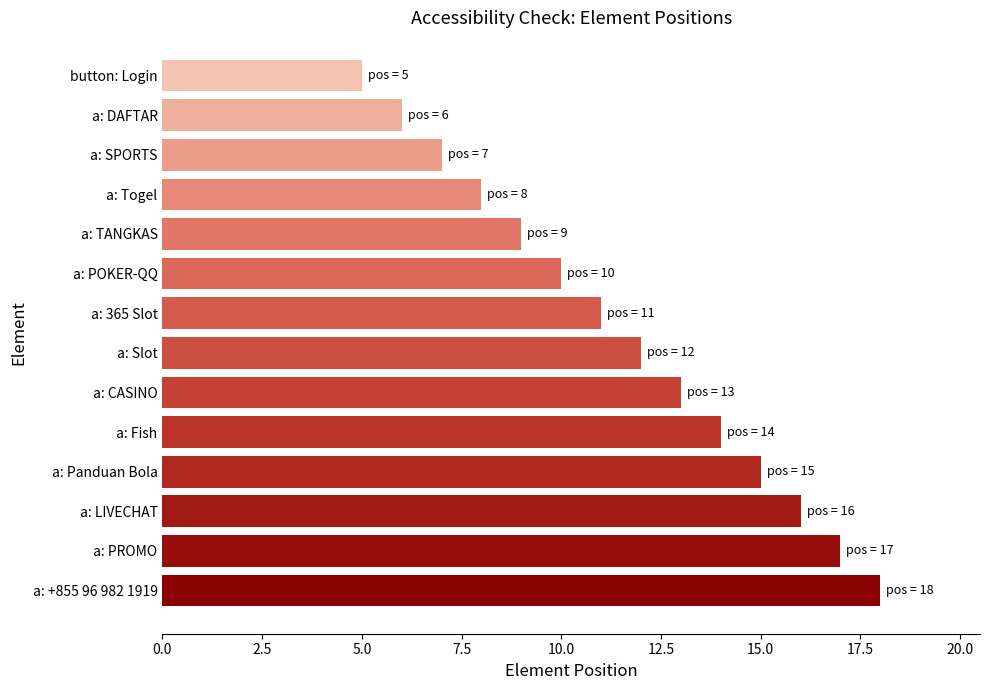

Rank the categories by value from lowest to highest.

button: Login, a: DAFTAR, a: SPORTS, a: Togel, a: TANGKAS, a: POKER-QQ, a: 365 Slot, a: Slot, a: CASINO, a: Fish, a: Panduan Bola, a: LIVECHAT, a: PROMO, a: +855 96 982 1919